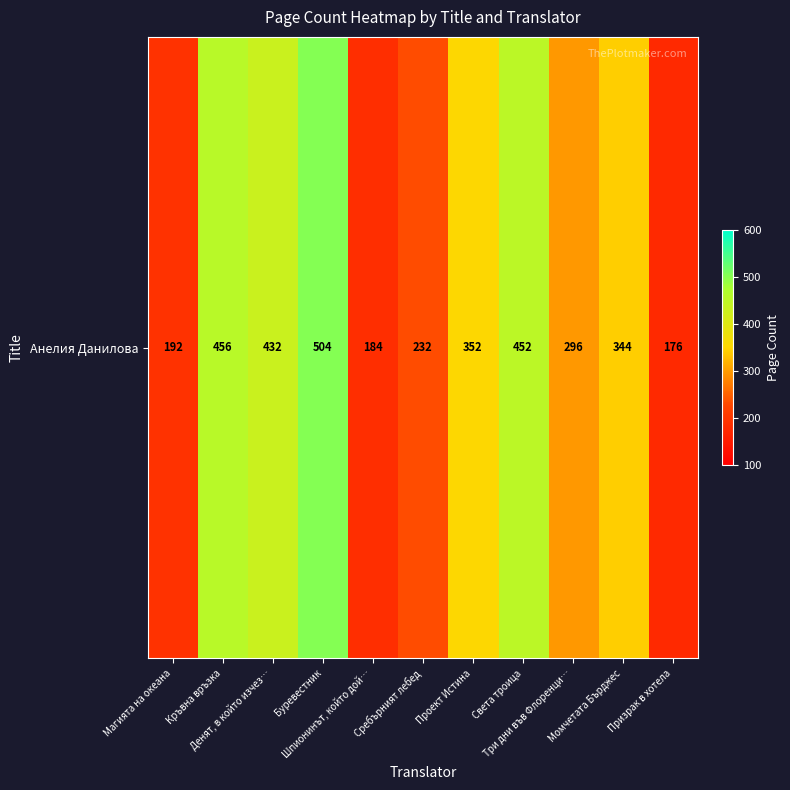

How many categories are shown in the chart?

11